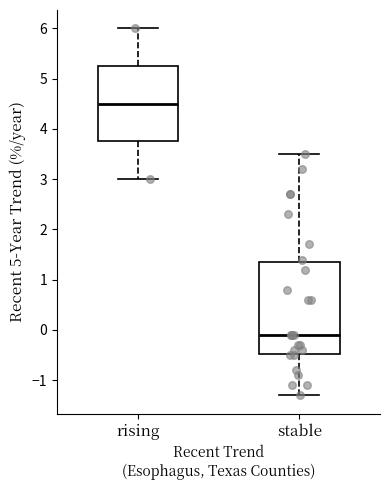

Where does the median line of the box for stable sit on the y-axis? The values are not printed on the chart, so give them approximately, as read against the axis.

-0.1